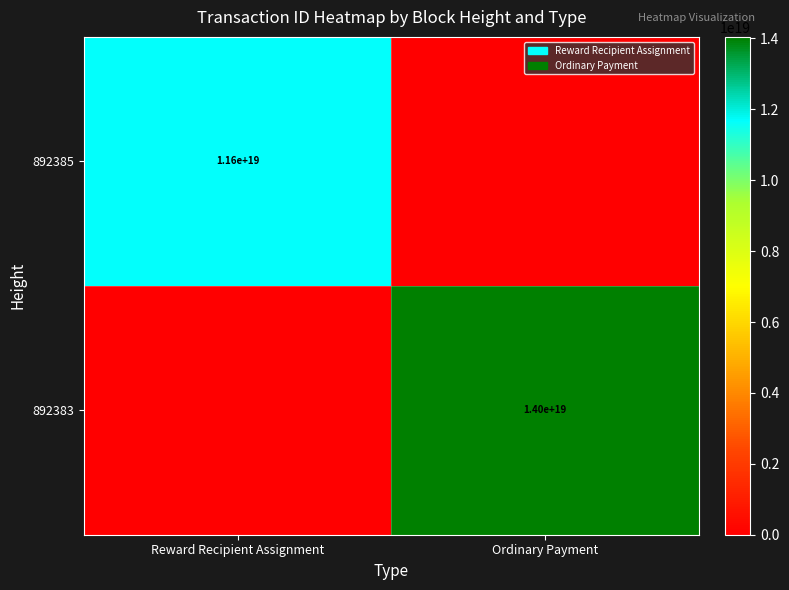

The value of 892385 at Reward Recipient Assignment is 7631536440024771584. True or false?

False